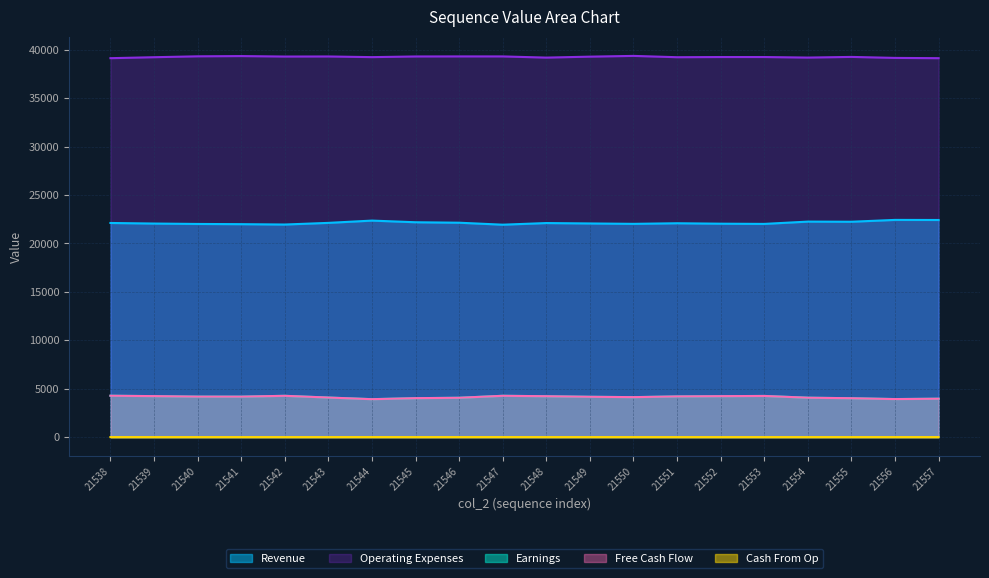

Which category has the lowest value in the col_518 series?

21547